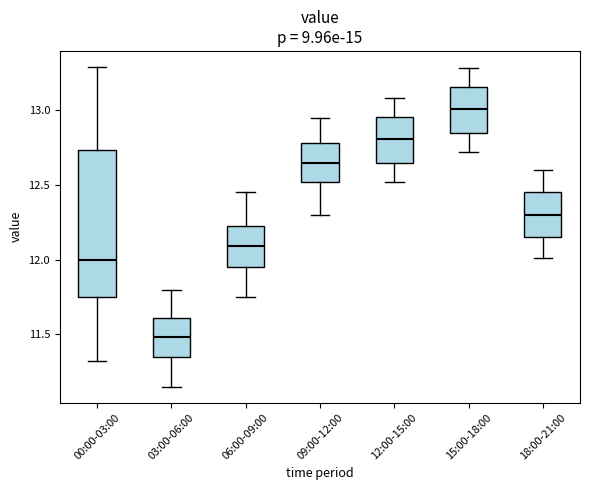

Which box's median line is the highest?

15:00-18:00